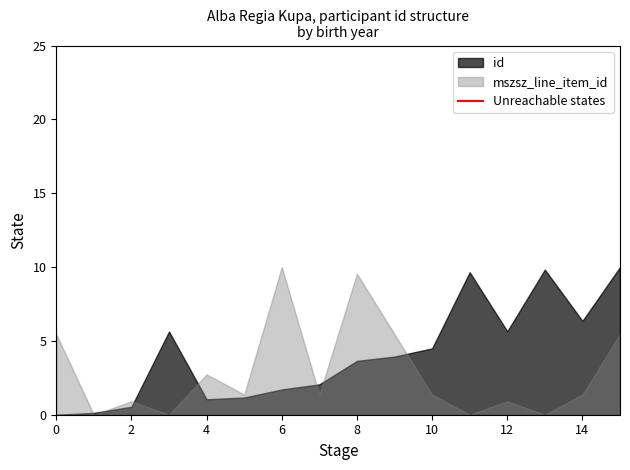

Between 8 and 14, which series saw the biggest shift?

mszsz_line_item_id